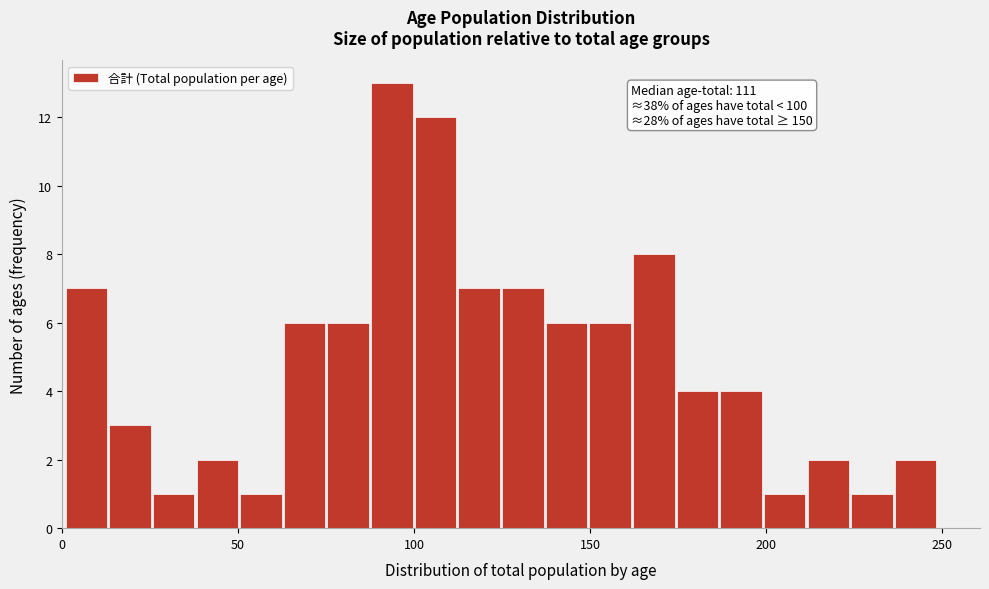

Read against the x-axis, roughly where is the centre of the tallest bar?

95